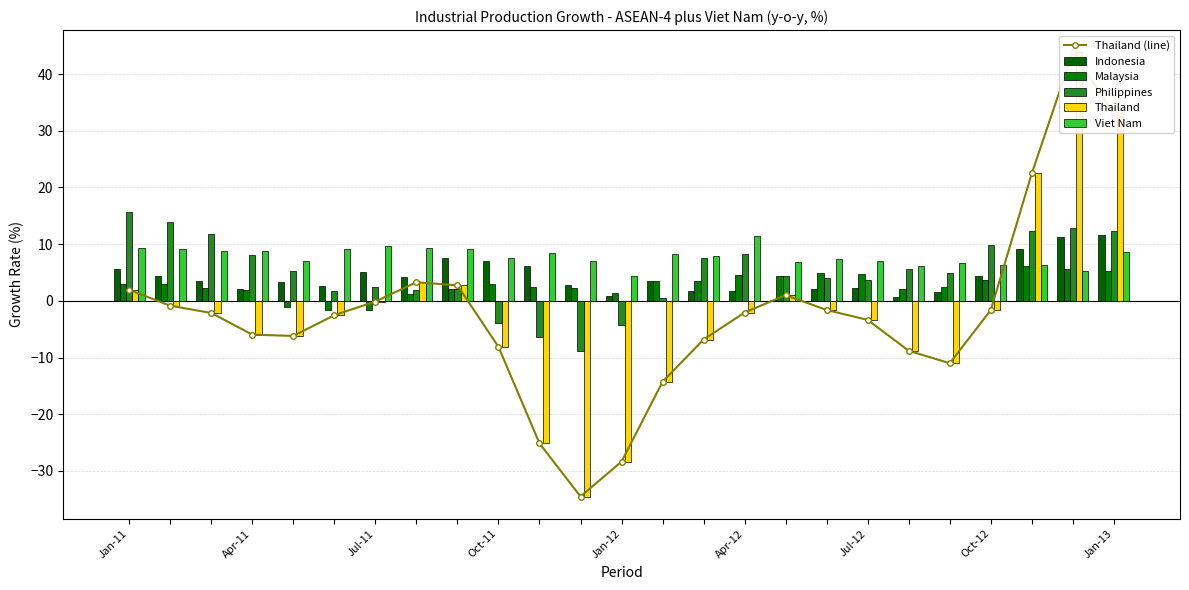

What is the minimum value for Malaysia?

-1.7